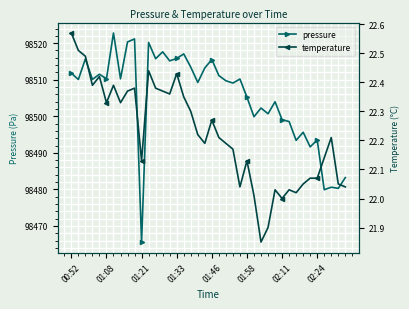

At which label does temperature first exceed 22?

00:52